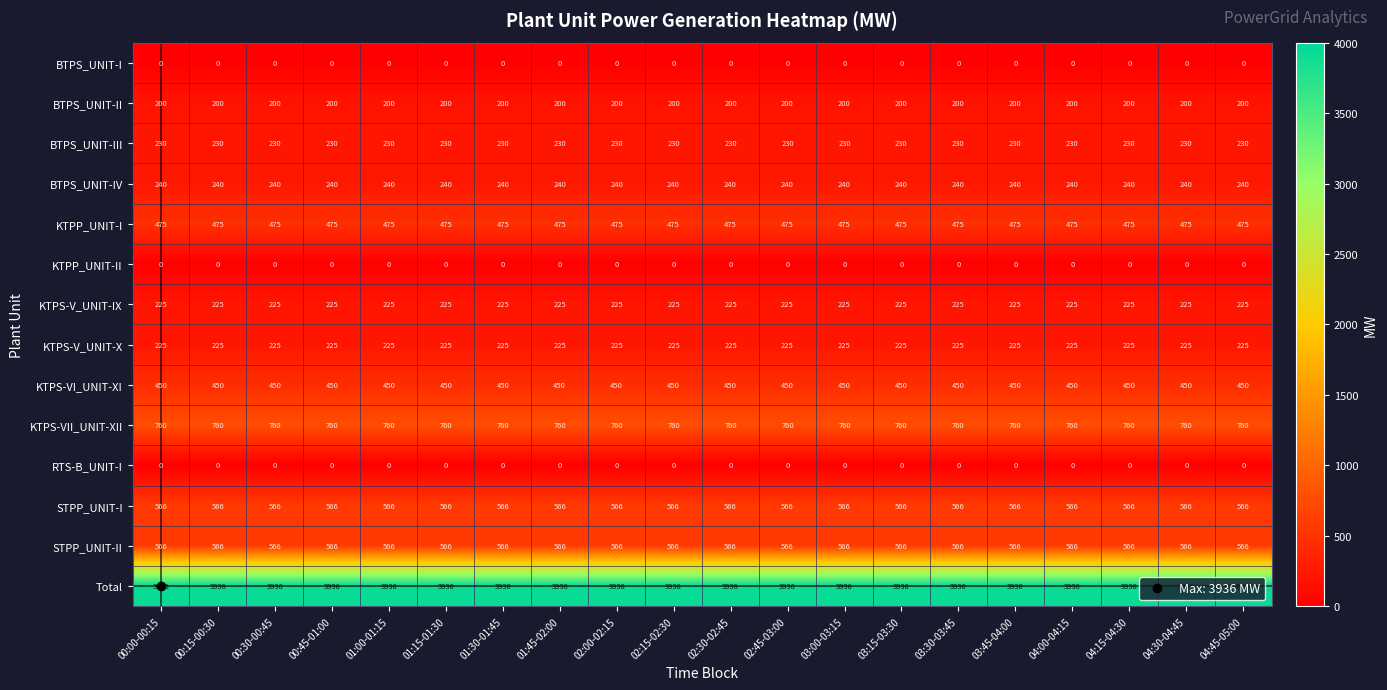

Is it true that BTPS_UNIT-III equals 387 at 04:15-04:30?

False